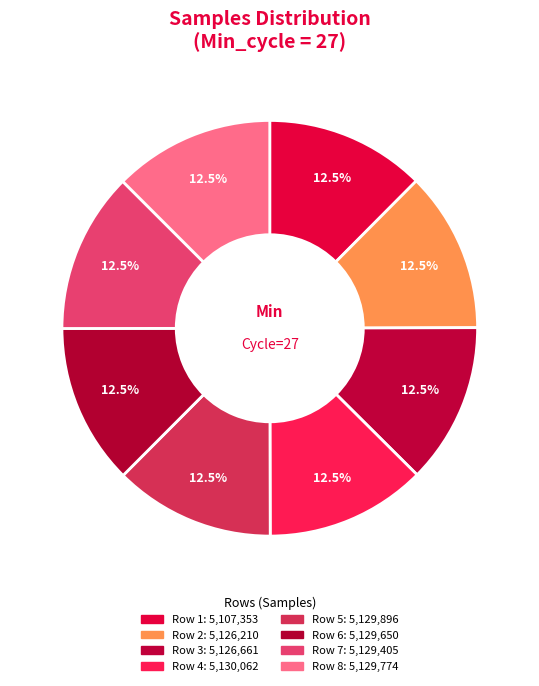

Is there a majority slice in this chart?

No